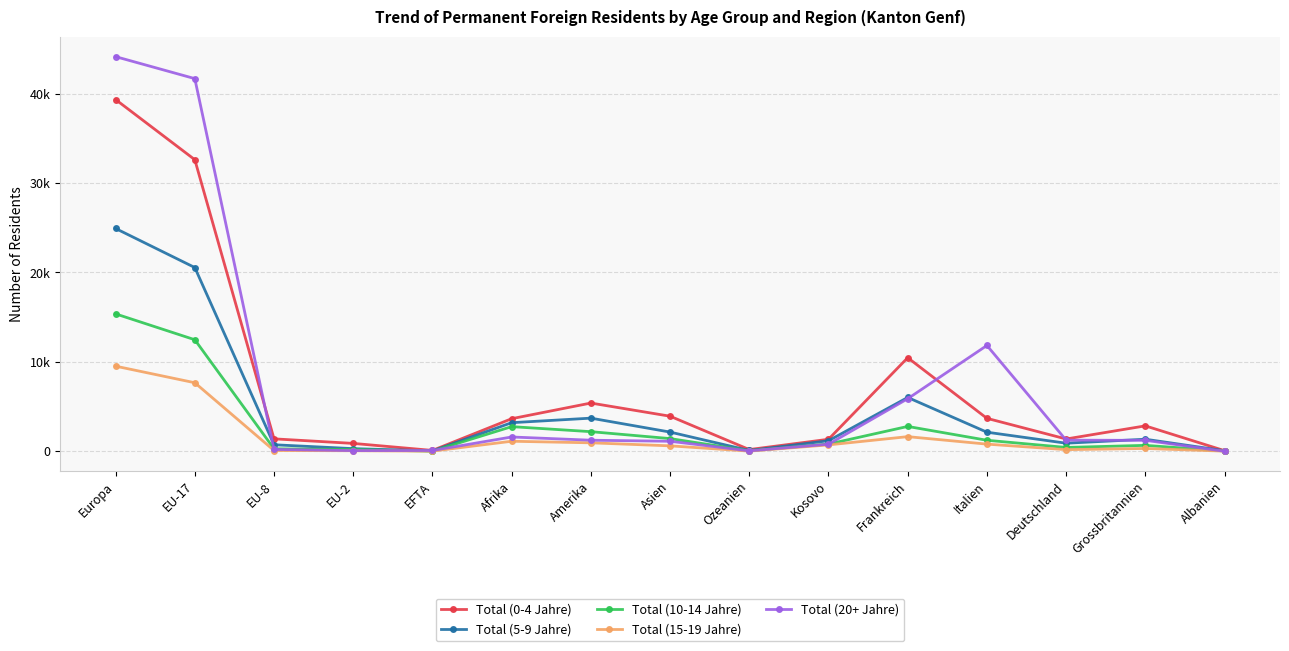

What is the difference between the Total (15-19 Jahre) values at Albanien and Kosovo?

700